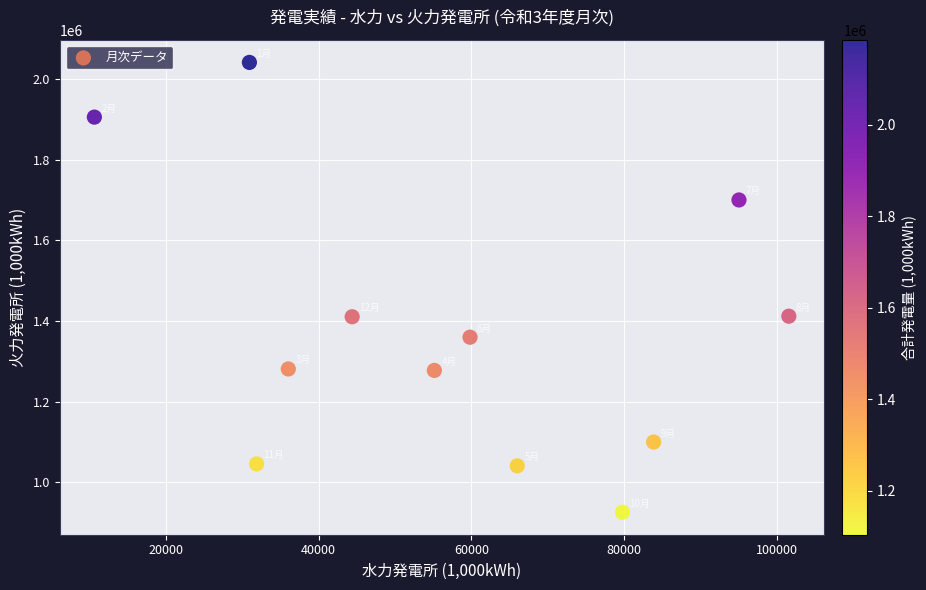

What is the range of Y values (max minus min)?

1115013